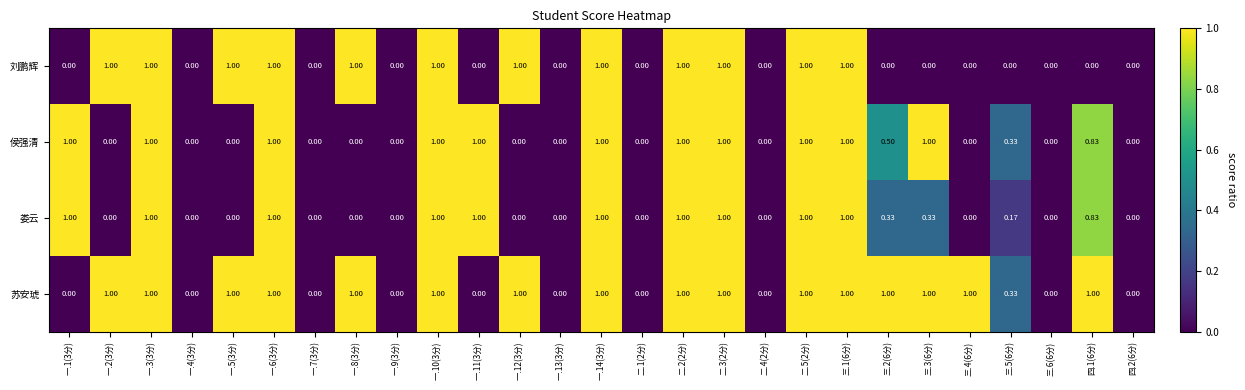

Between 一.3(3分) and 四.1(6分), which series saw the biggest shift?

刘鹏辉